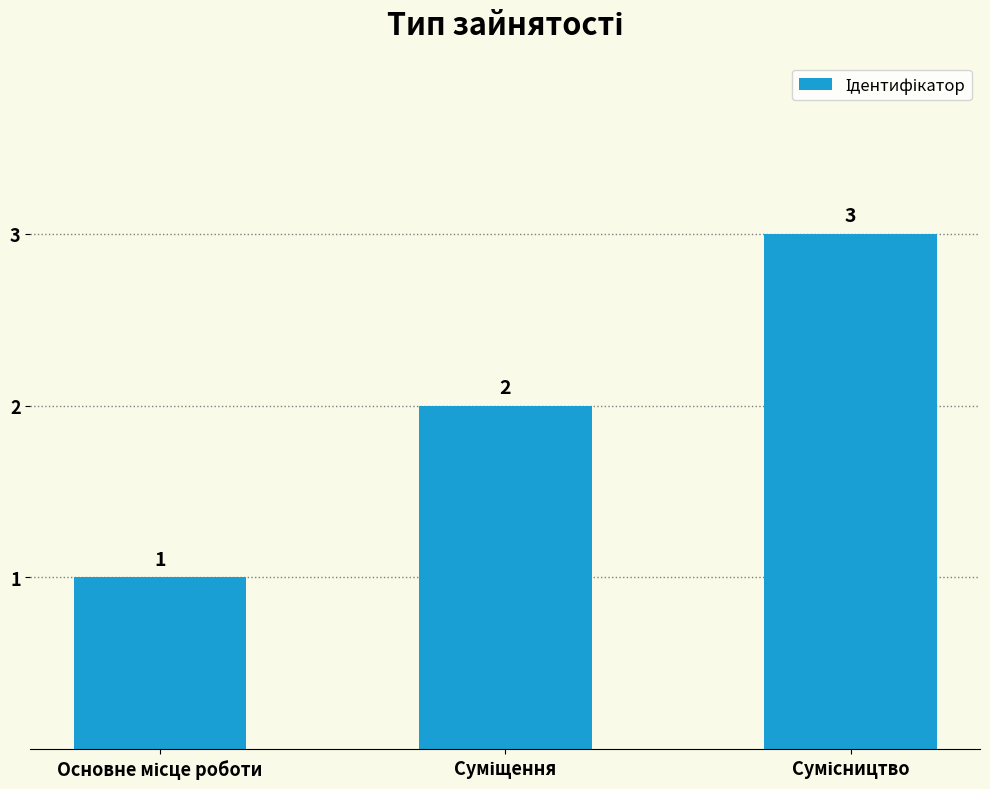

What is the value of the 3rd bar from the left?

3